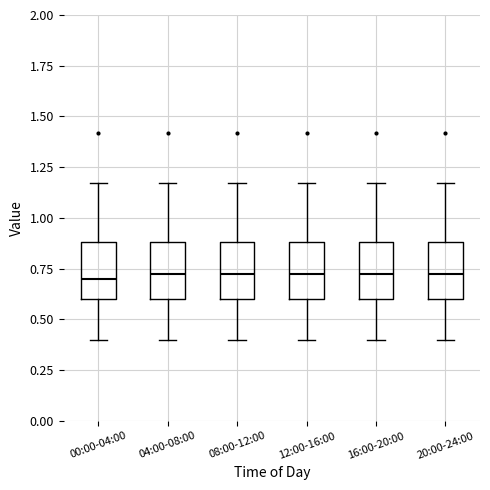

Reading left to right, transcribe this box plot: for each box, give where its median line is, the range the box spans, and where its two whiskers end, as read against the y-axis. The values are not printed on the chart, so give them approximately, as read against the axis.

00:00-04:00: median 0.70, box 0.60 to 0.90, whiskers 0.40 to 1.15
04:00-08:00: median 0.75, box 0.60 to 0.90, whiskers 0.40 to 1.15
08:00-12:00: median 0.75, box 0.60 to 0.90, whiskers 0.40 to 1.15
12:00-16:00: median 0.75, box 0.60 to 0.90, whiskers 0.40 to 1.15
16:00-20:00: median 0.75, box 0.60 to 0.90, whiskers 0.40 to 1.15
20:00-24:00: median 0.75, box 0.60 to 0.90, whiskers 0.40 to 1.15